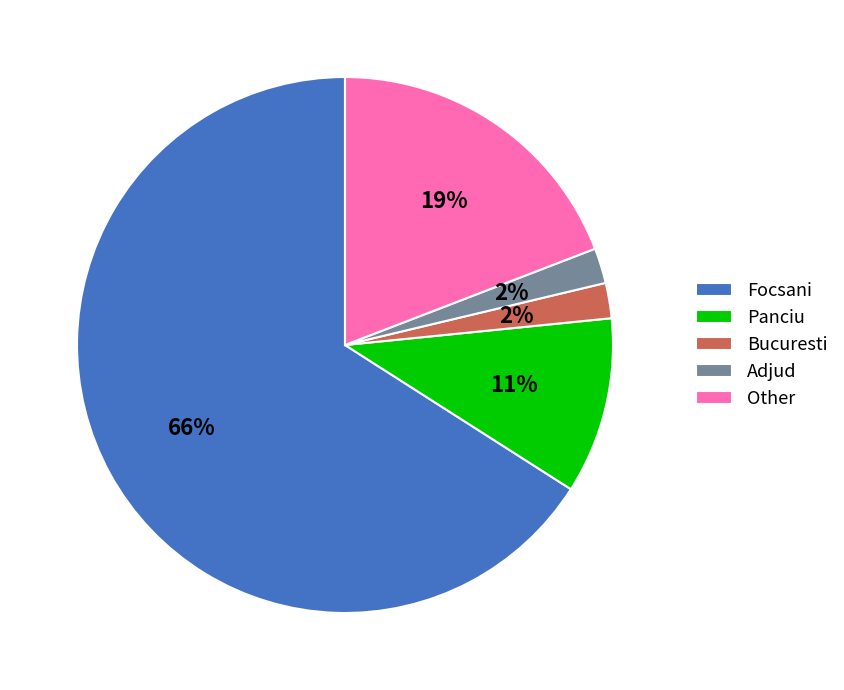

True or false: Adjud accounts for 2% of the total.

True